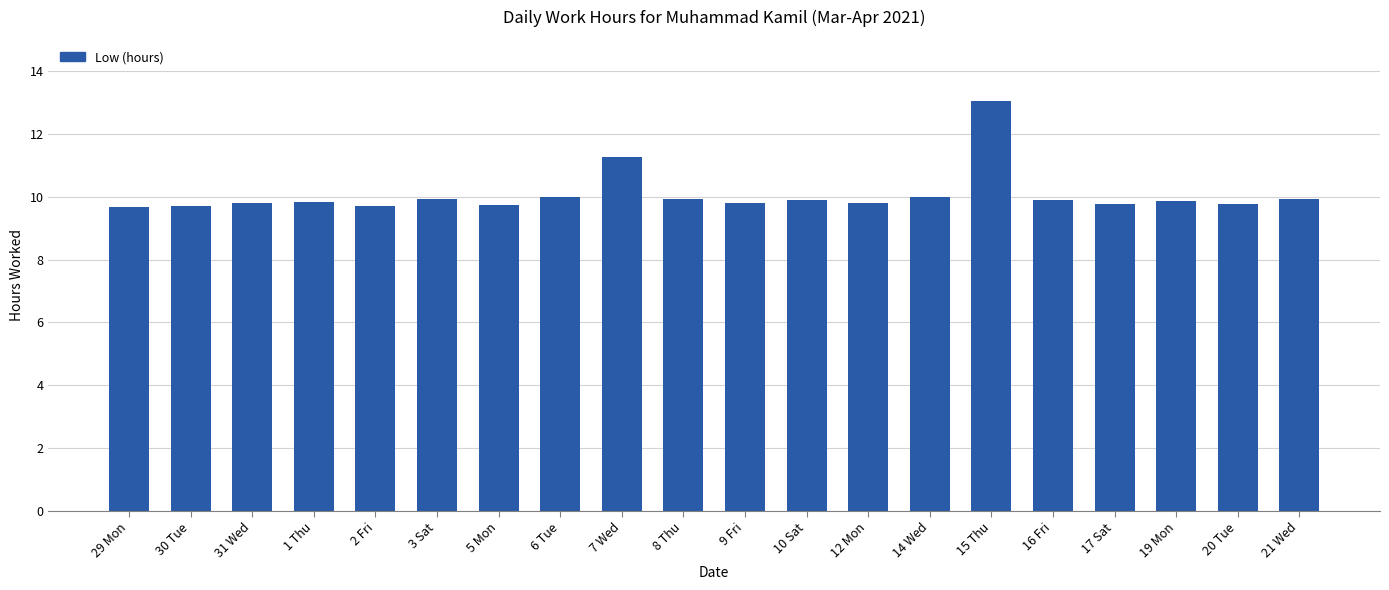

Approximately how many times larger is the value at 3 Sat compared to 30 Tue?

1.0